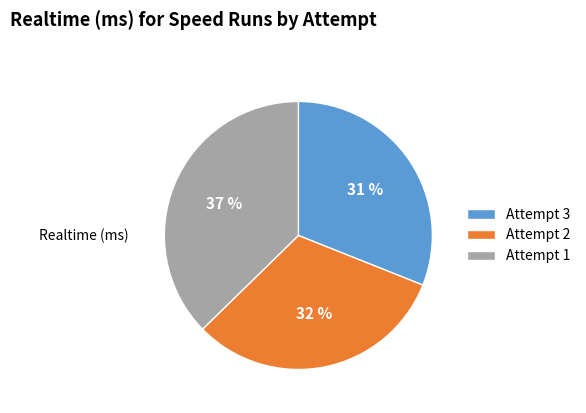

Between Attempt 3 and Attempt 1, which is larger?

Attempt 1